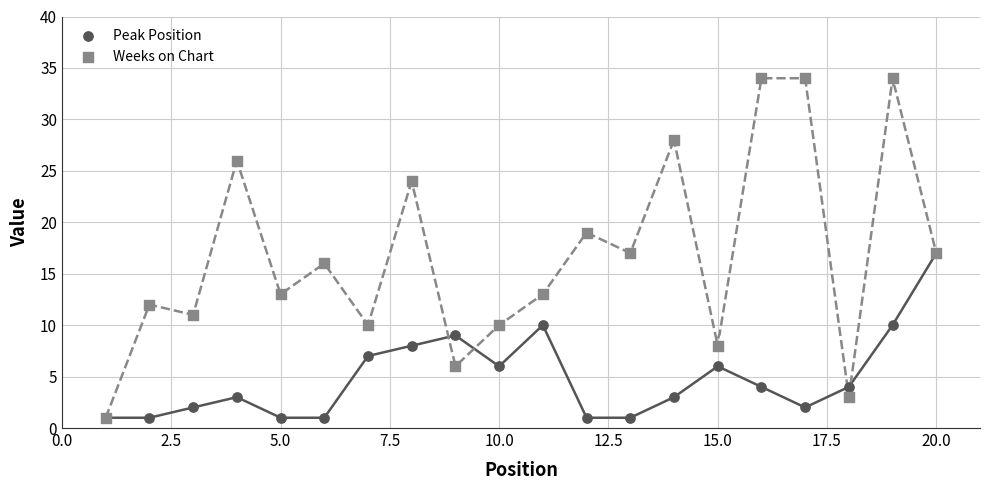

What are all the series names shown in the legend?

Peak Position, Weeks on Chart